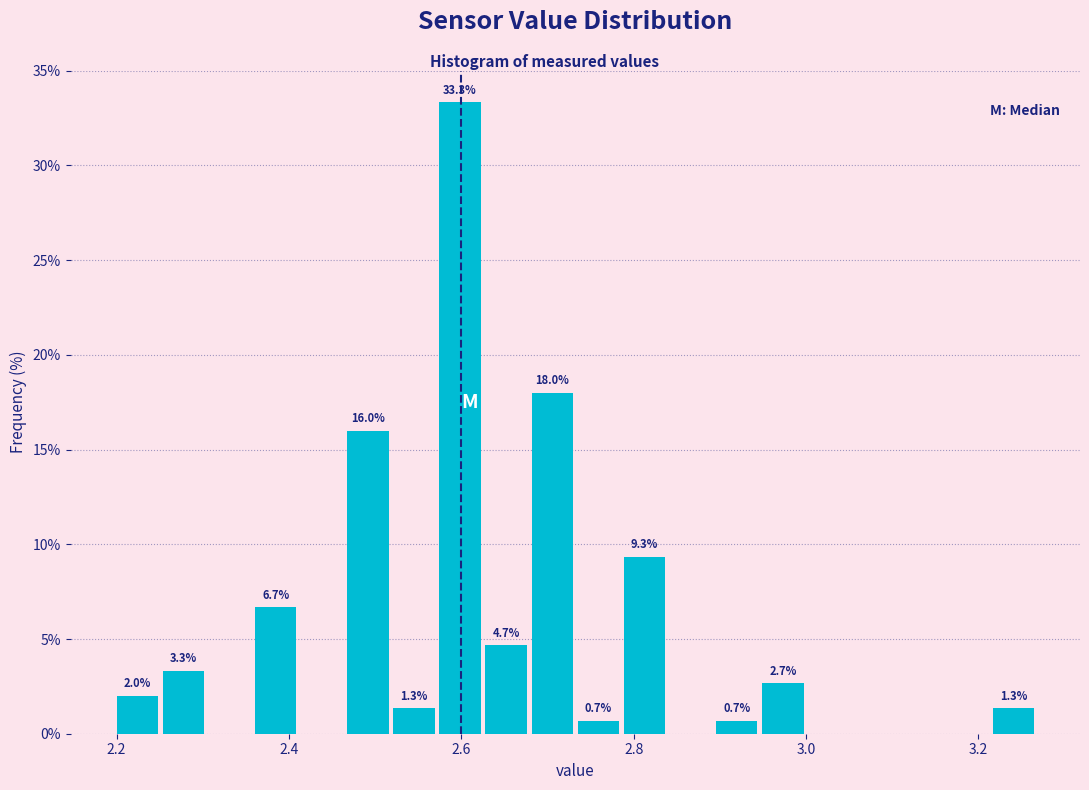

Read against the x-axis, roughly where is the centre of the tallest bar?

2.60